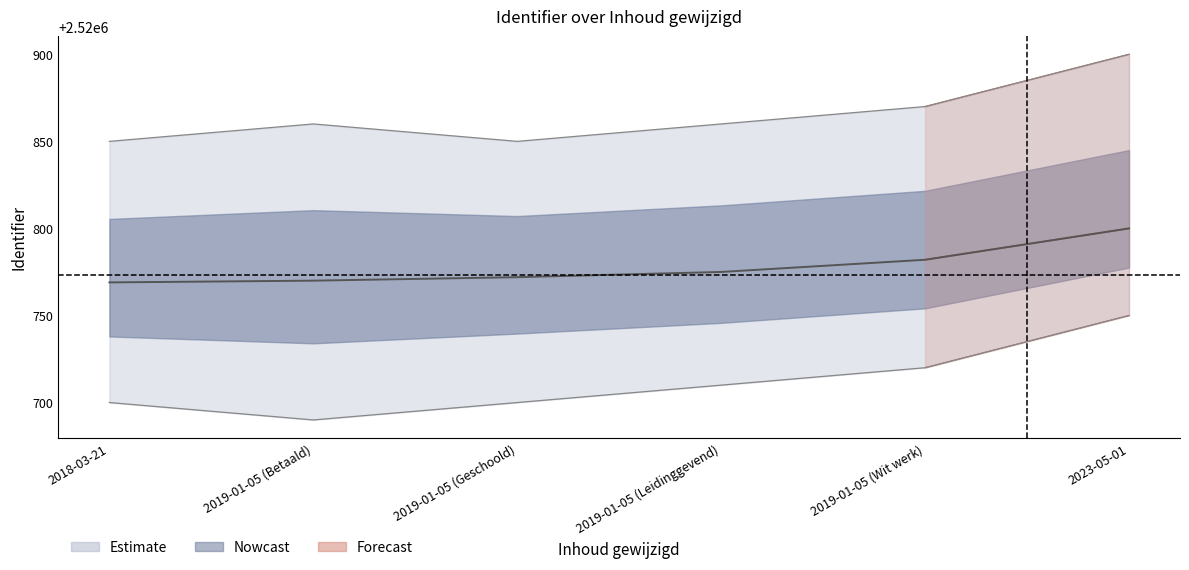

At 2019-01-05 (Leidinggevend), list the series in order from smallest to largest.

identifier_lower, identifier_center, identifier_upper